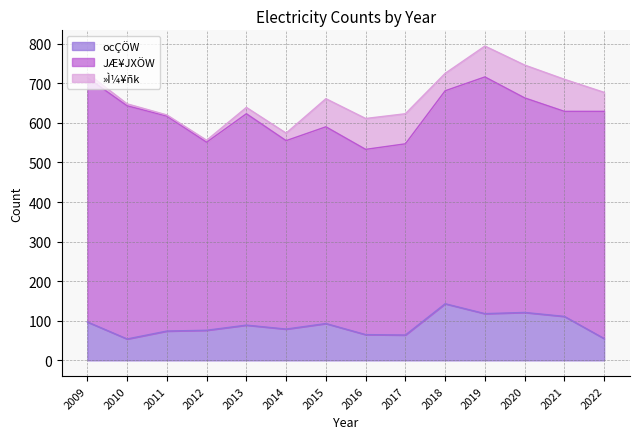

Between which two adjacent categories do ocÇÖW and »Ì¼¥ñk first intersect?

2015 and 2016